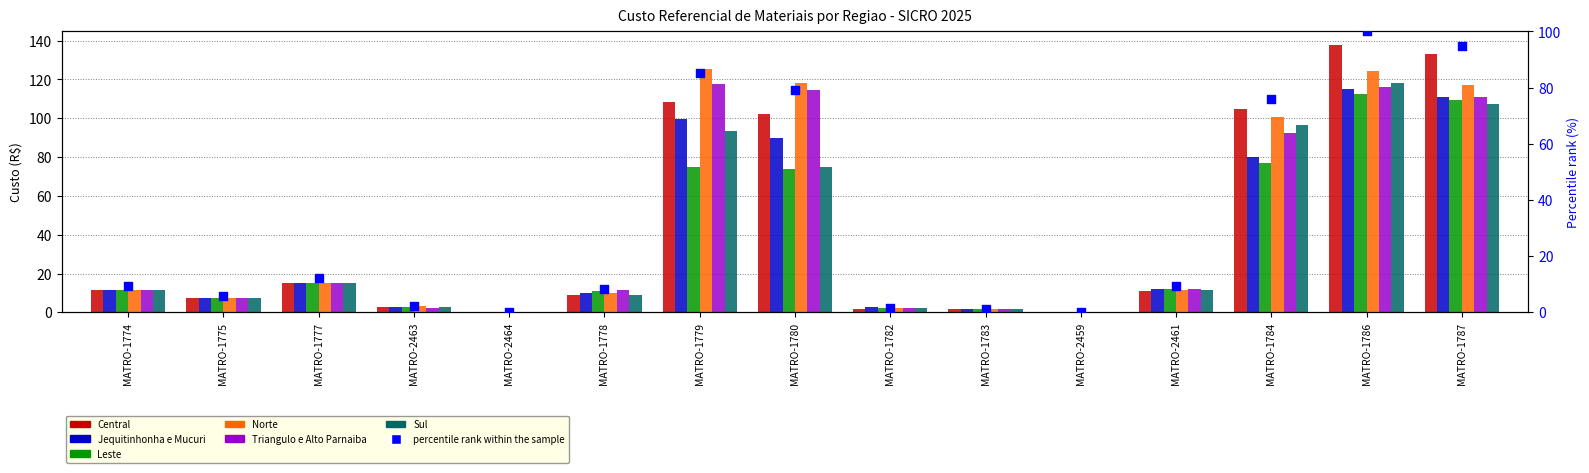

Which series contains the highest Y value?

Central